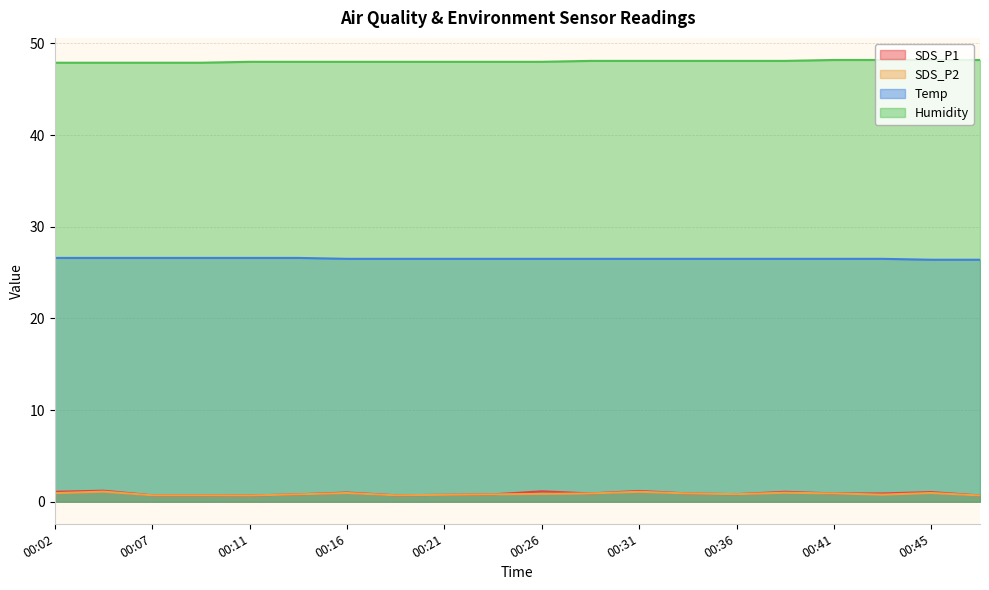

How many lines are shown in the chart?

4